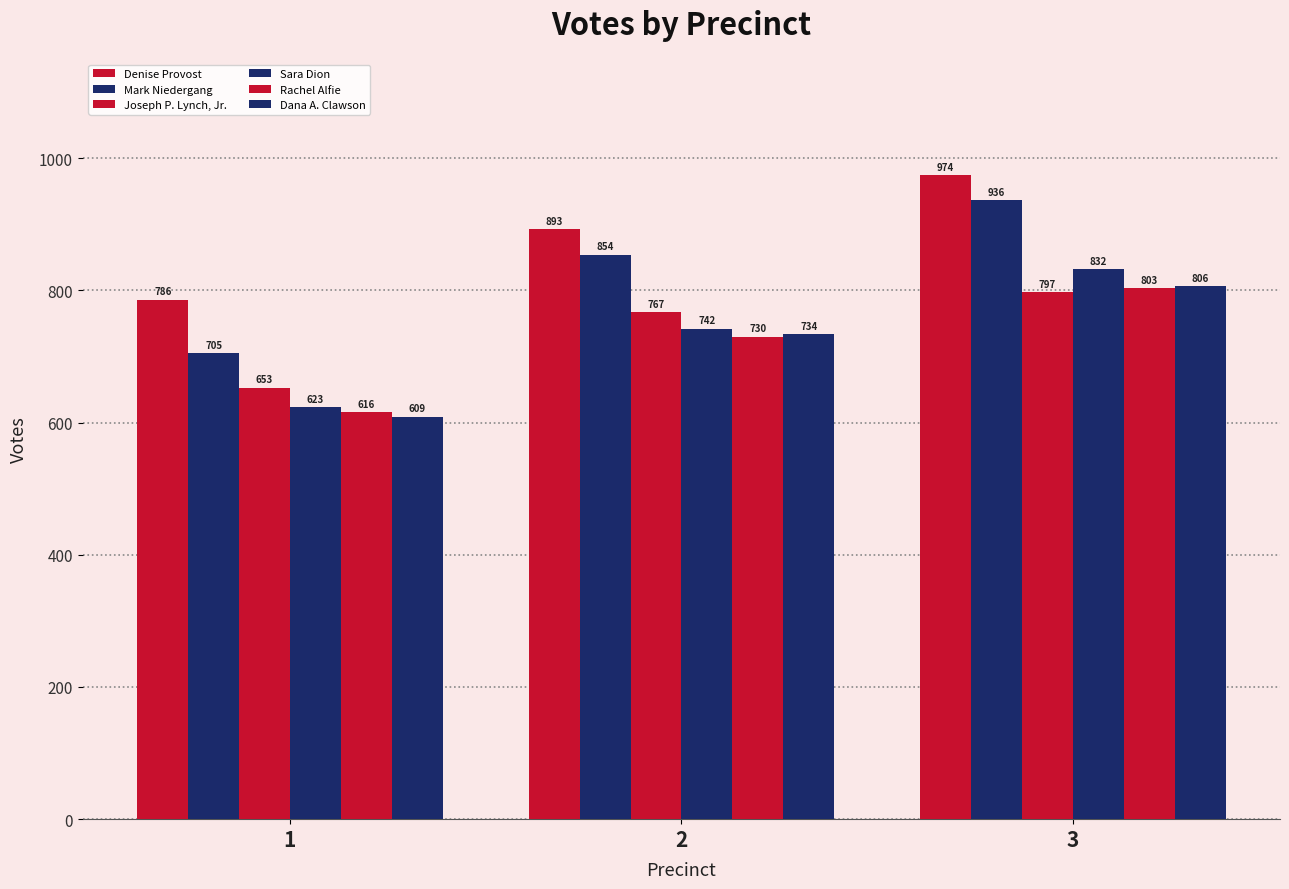

At which category does the chart reach its peak across all series?

3